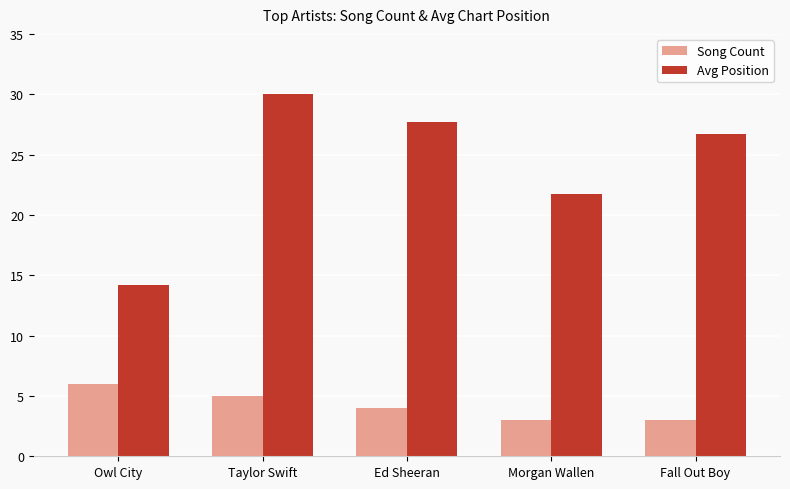

Which series has the widest spread of values?

Avg Position